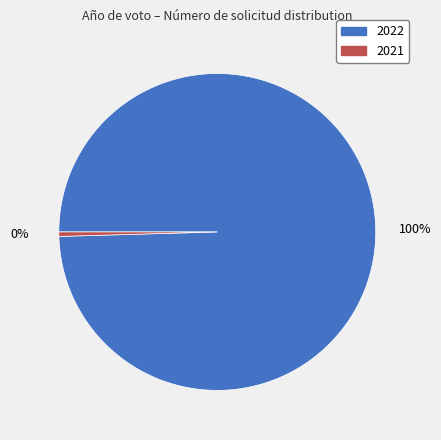

Is there any slice that represents more than half of the pie?

Yes